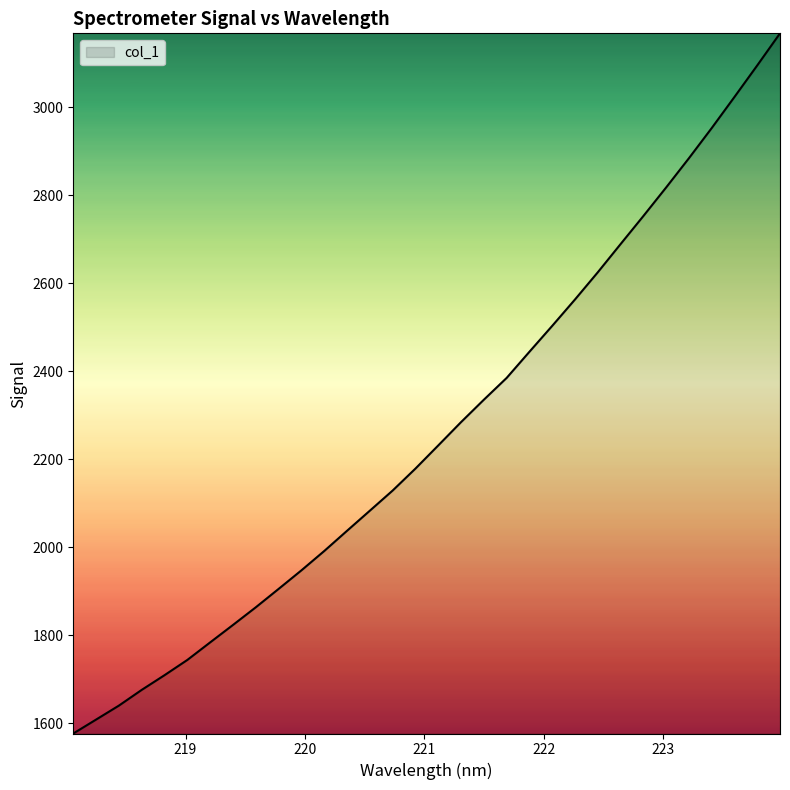

What is the minimum value shown in the chart?

1576.5